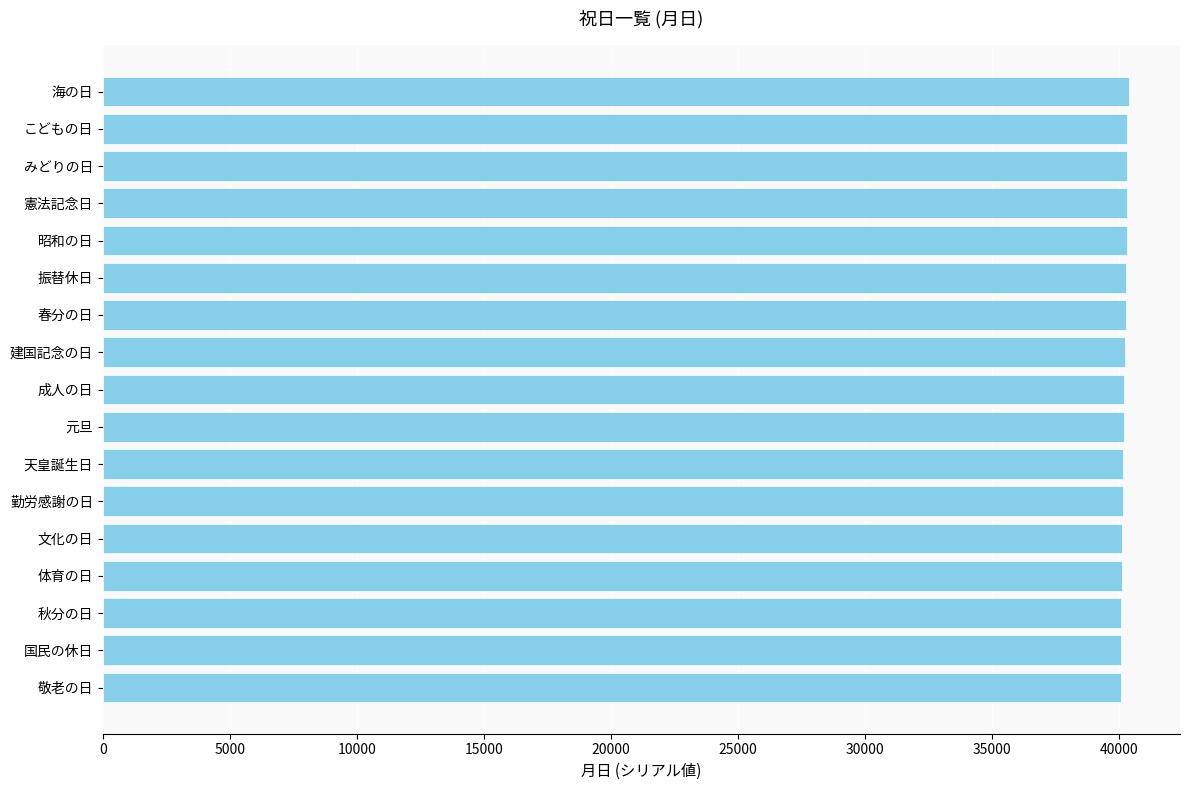

Are the bars grouped side by side (vs. stacked)?

No